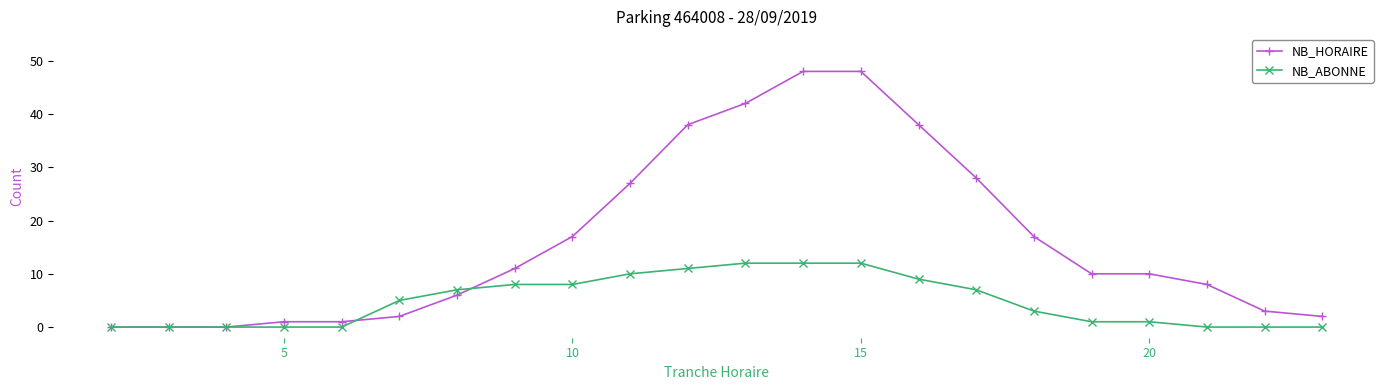

Which series has the largest total across all categories?

NB_HORAIRE